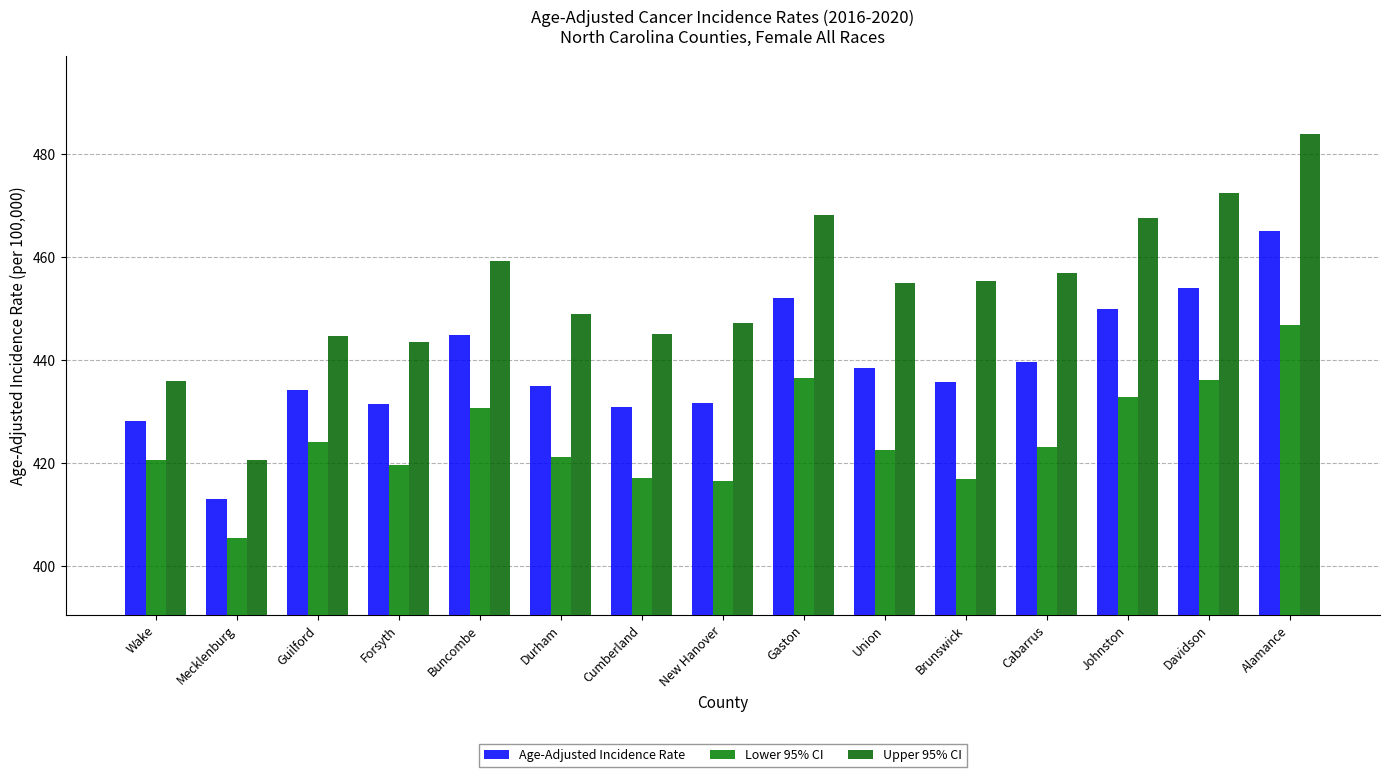

What is the label of the 14th bar from the left?

Davidson